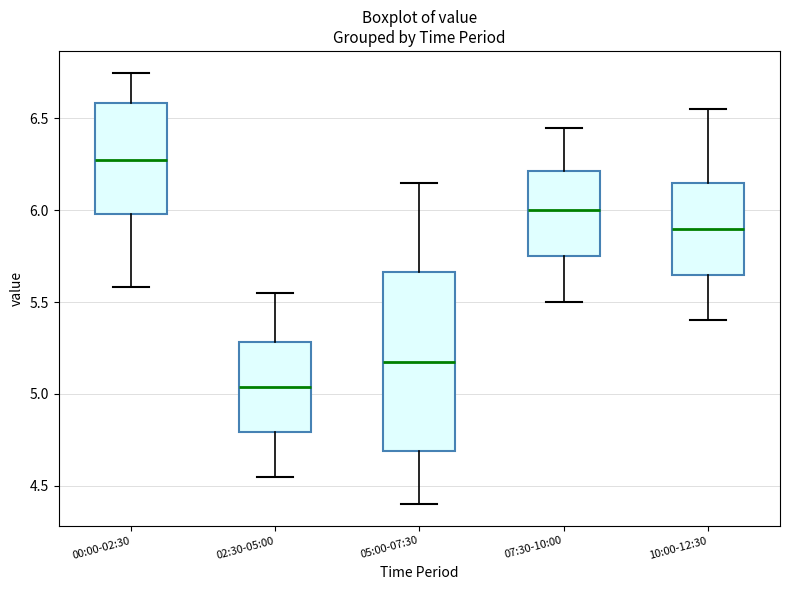

Where does the lower whisker of the box for 05:00-07:30 end on the y-axis? The values are not printed on the chart, so give them approximately, as read against the axis.

4.40